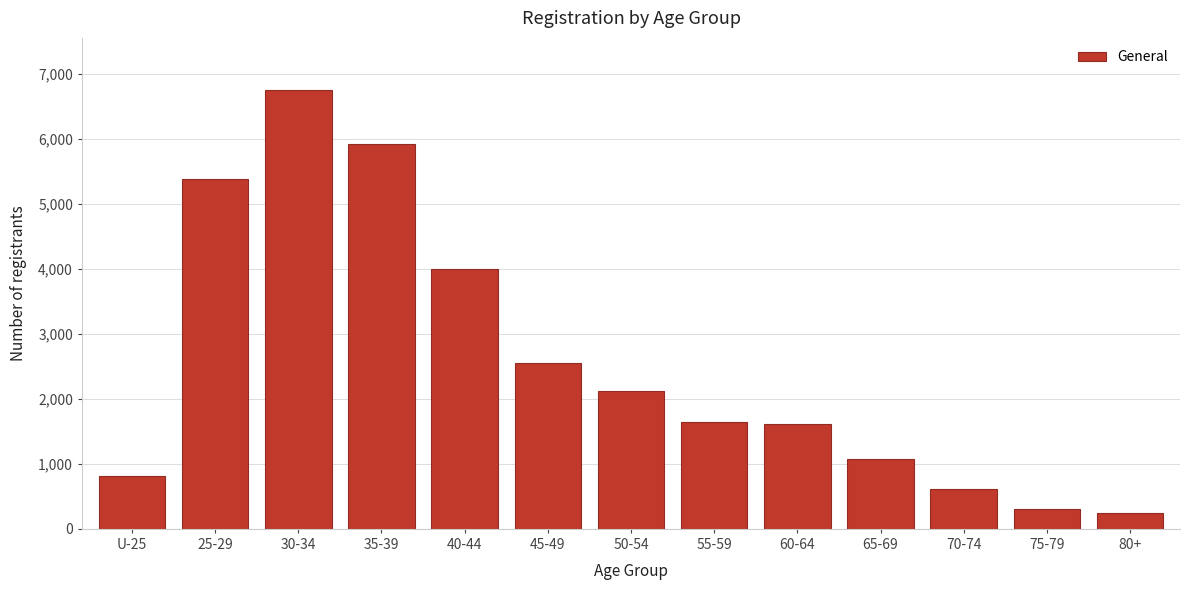

Reading right to left, list all the values displayed in this chart.

80+=248	75-79=309	70-74=608	65-69=1068	60-64=1614	55-59=1647	50-54=2118	45-49=2554	40-44=3999	35-39=5924	30-34=6739	25-29=5377	U-25=820